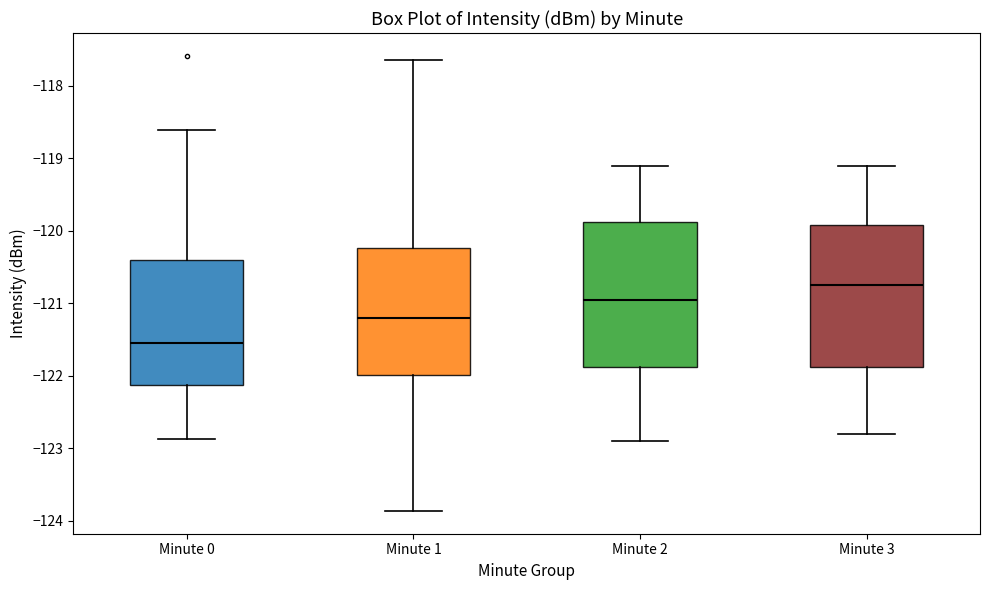

Reading left to right, read every box against the y-axis: the position of its median line, the range the box covers, and the ends of its whiskers. The values are not printed on the chart, so give them approximately, as read against the axis.

Minute 0: median -121.6, box -122.1 to -120.4, whiskers -122.9 to -118.6
Minute 1: median -121.2, box -122.0 to -120.2, whiskers -123.9 to -117.6
Minute 2: median -120.9, box -121.9 to -119.9, whiskers -122.9 to -119.1
Minute 3: median -120.7, box -121.9 to -119.9, whiskers -122.8 to -119.1